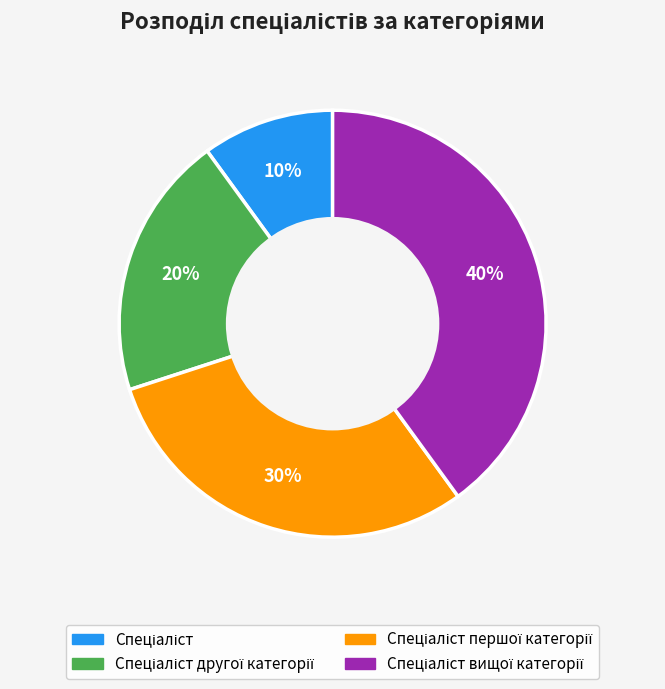

To the nearest percent, what is the average slice percentage?

25%